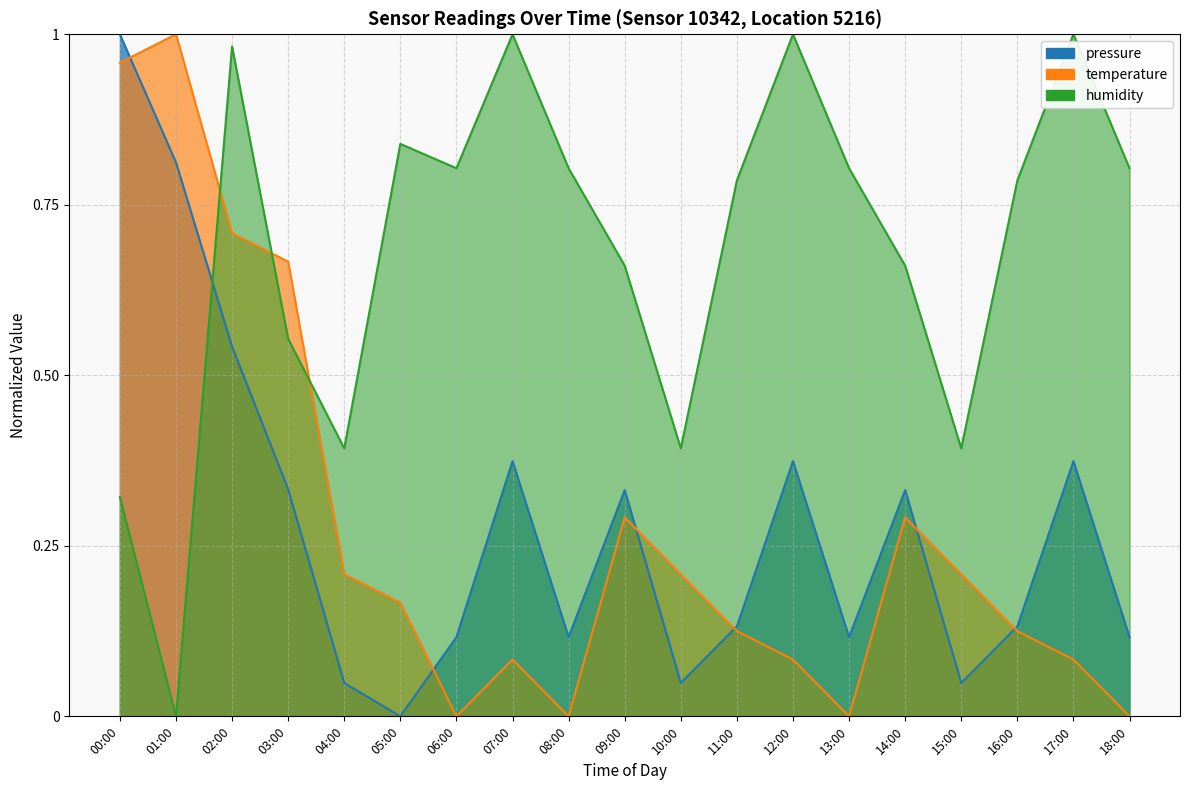

Which series has the largest total across all categories?

humidity